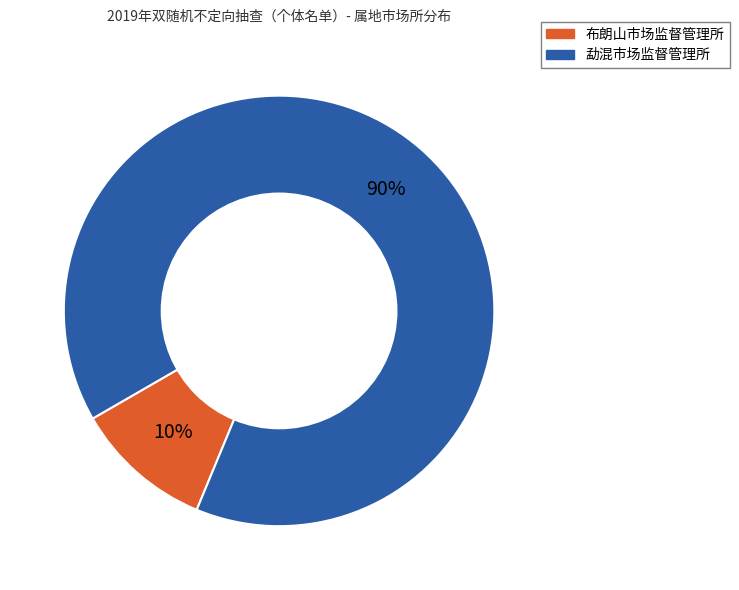

Do 布朗山市场监督管理所 and 勐混市场监督管理所 together represent more than half of the pie?

Yes